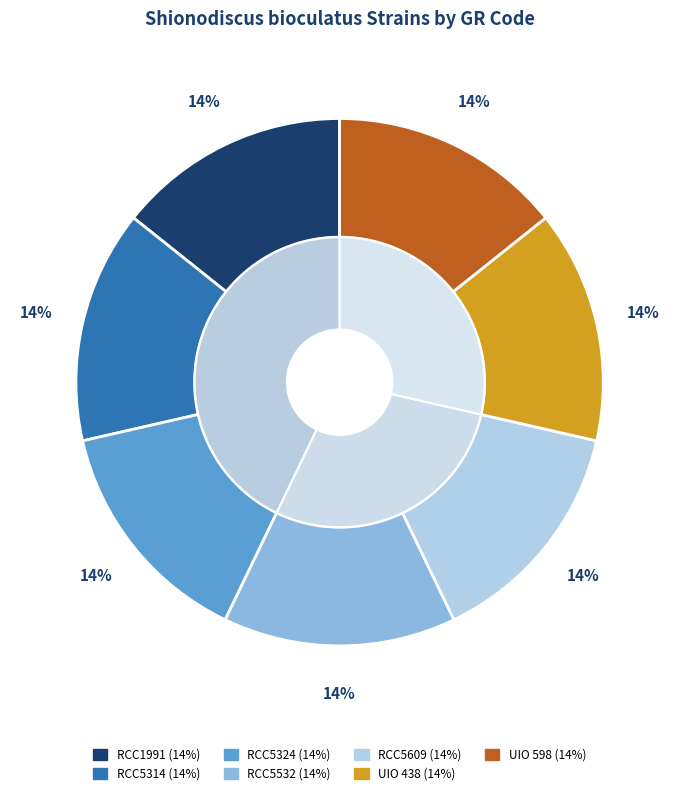

Combined, do UIO 438 and RCC5609 account for over 50%?

No